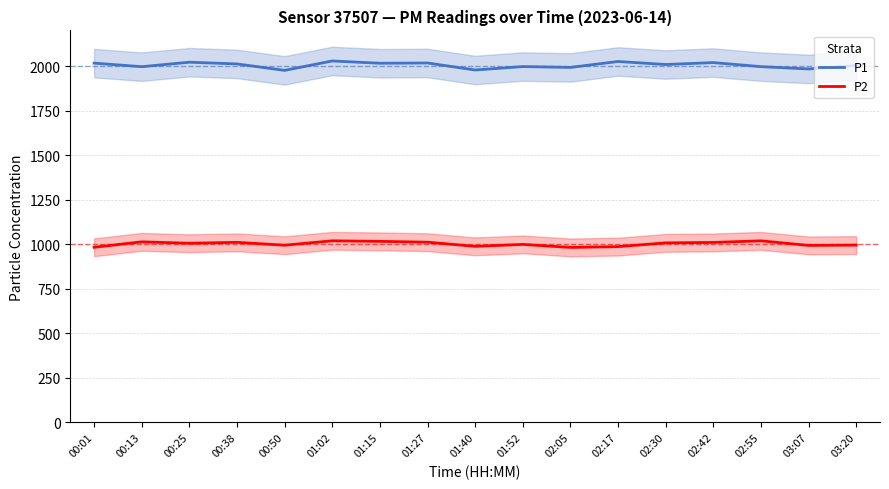

At how many categories does at least one series exceed 1807?

17